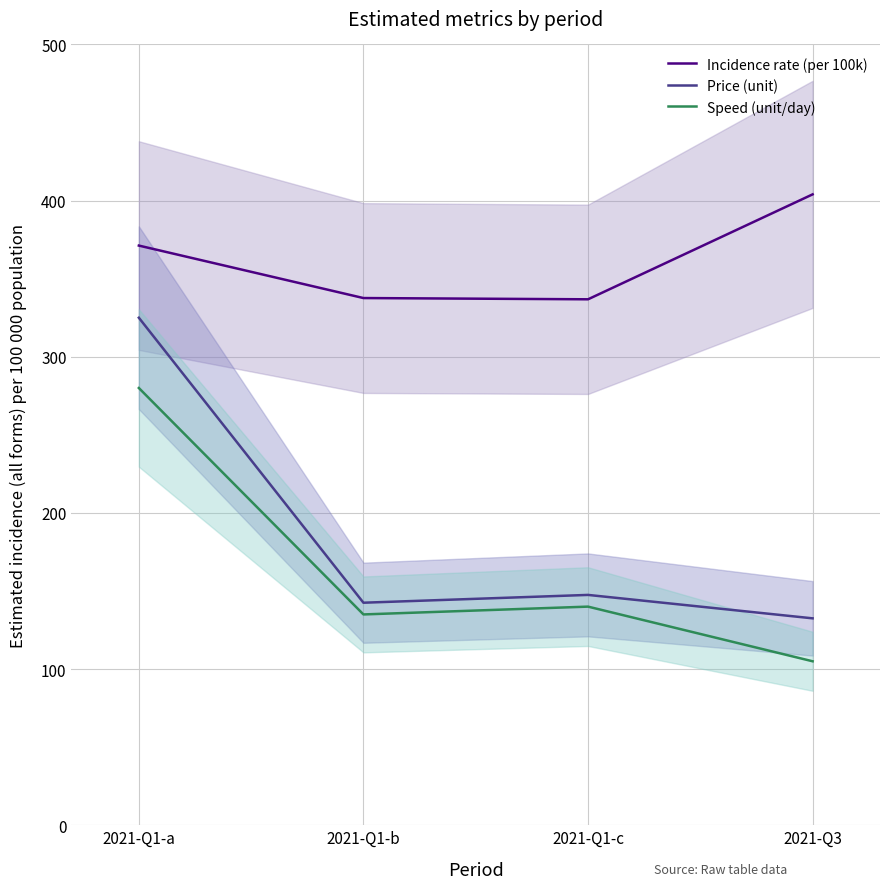

What is the smallest value displayed?

105.0